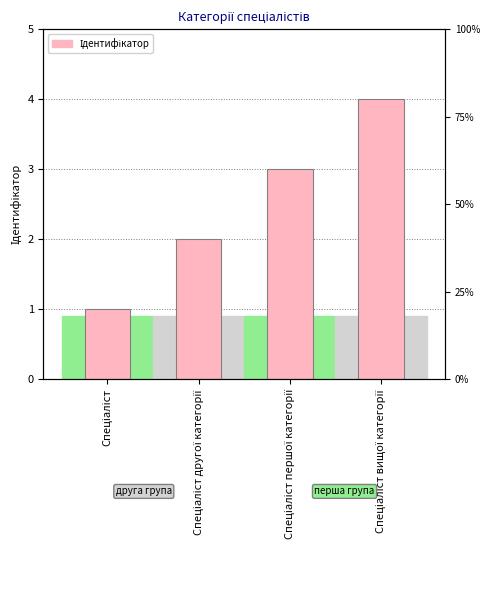

Rank the categories by value from lowest to highest.

Спеціаліст, Спеціаліст другої категорії, Спеціаліст першої категорії, Спеціаліст вищої категорії